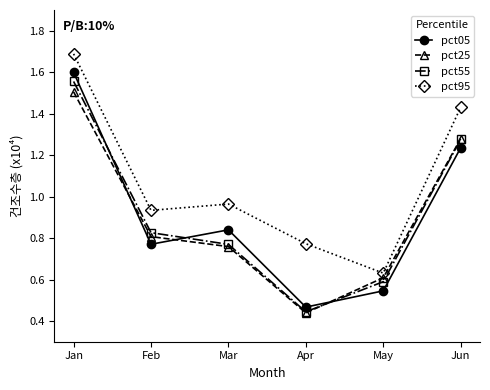

List the labels in order of pct05 value, smallest first.

Apr, May, Feb, Mar, Jun, Jan